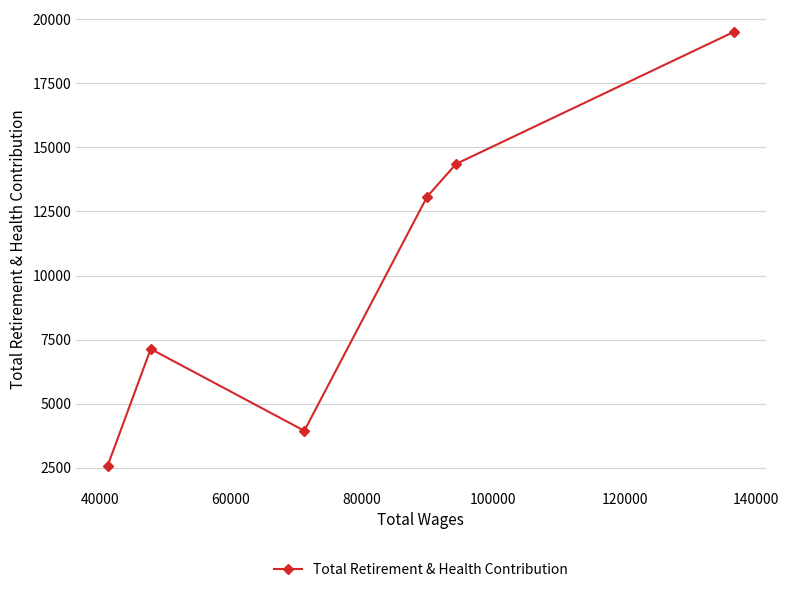

What is the smallest value displayed?

2564